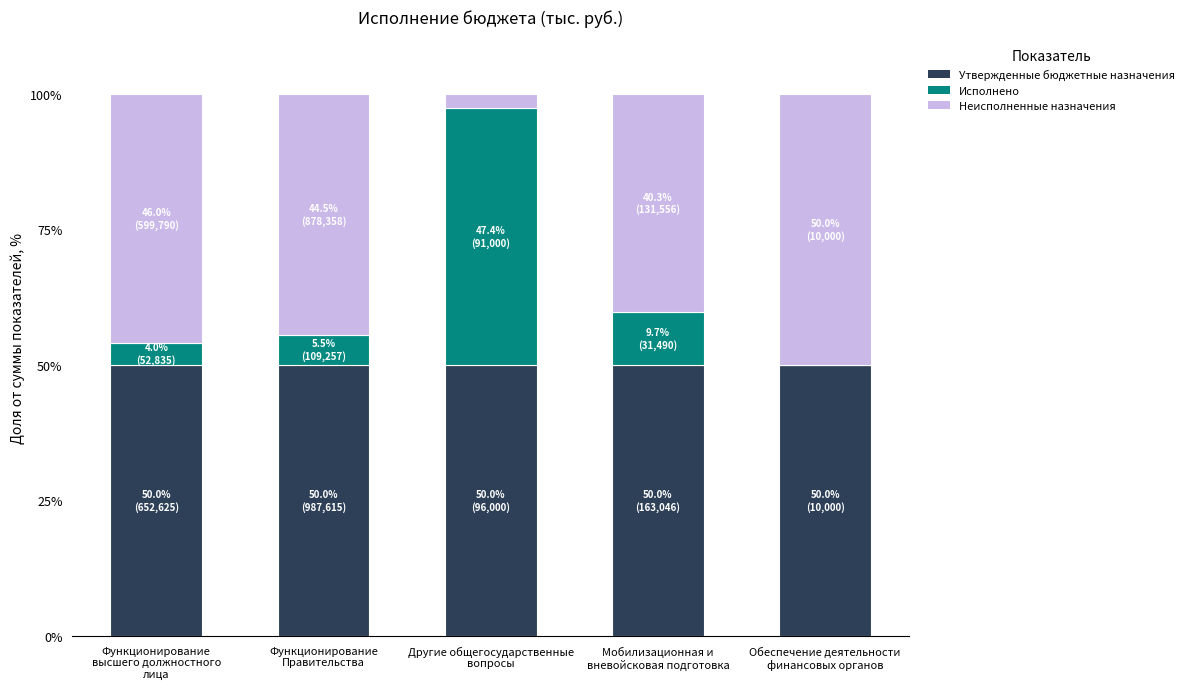

Are the bars horizontal?

No